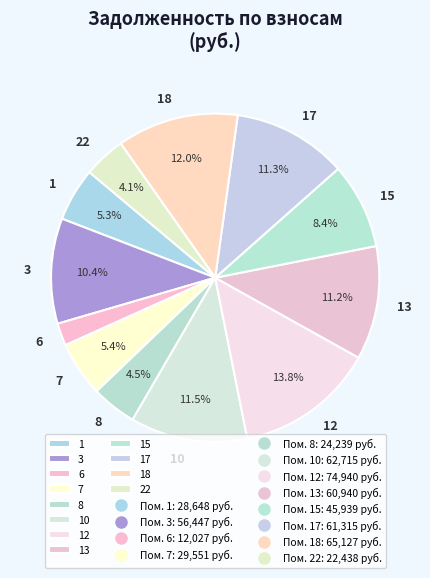

True or false: 1 accounts for 18% of the total.

False